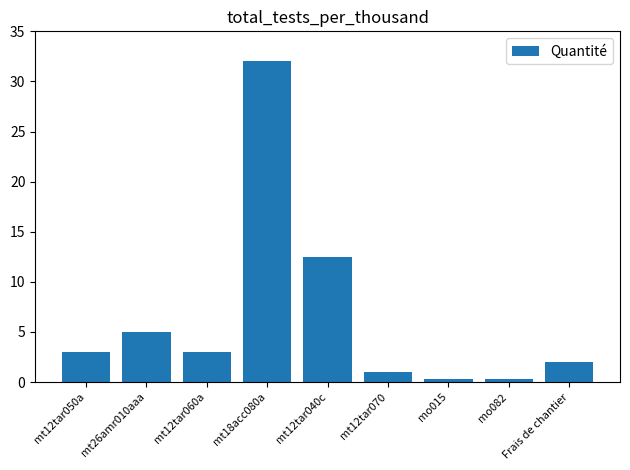

What is the difference between the values at mt12tar040c and mo082?

12.2